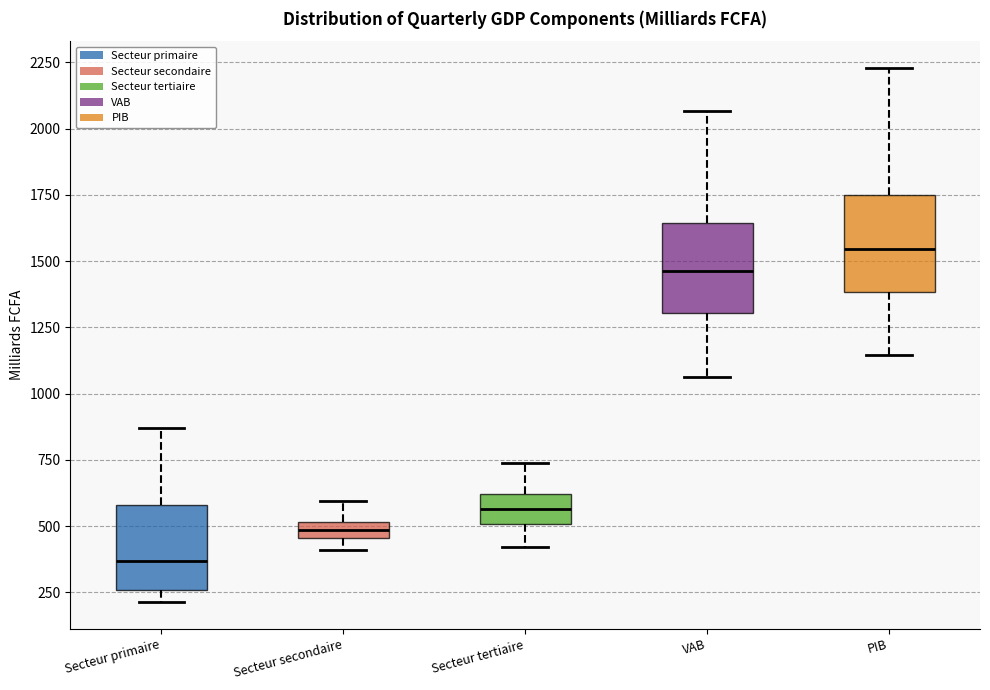

Where does the lower whisker of the box for Secteur tertiaire end on the y-axis? The values are not printed on the chart, so give them approximately, as read against the axis.

400